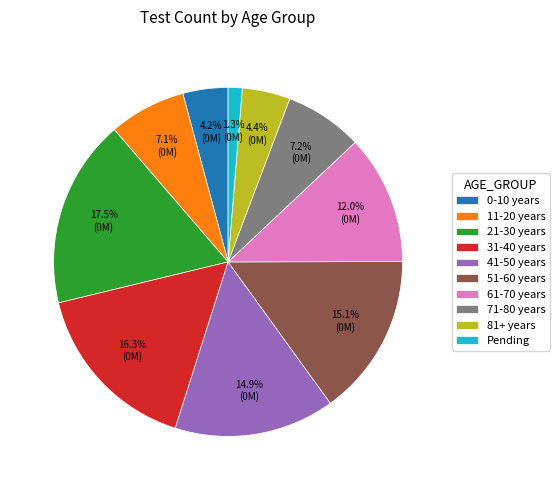

Which category has the smallest portion of the pie?

Pending